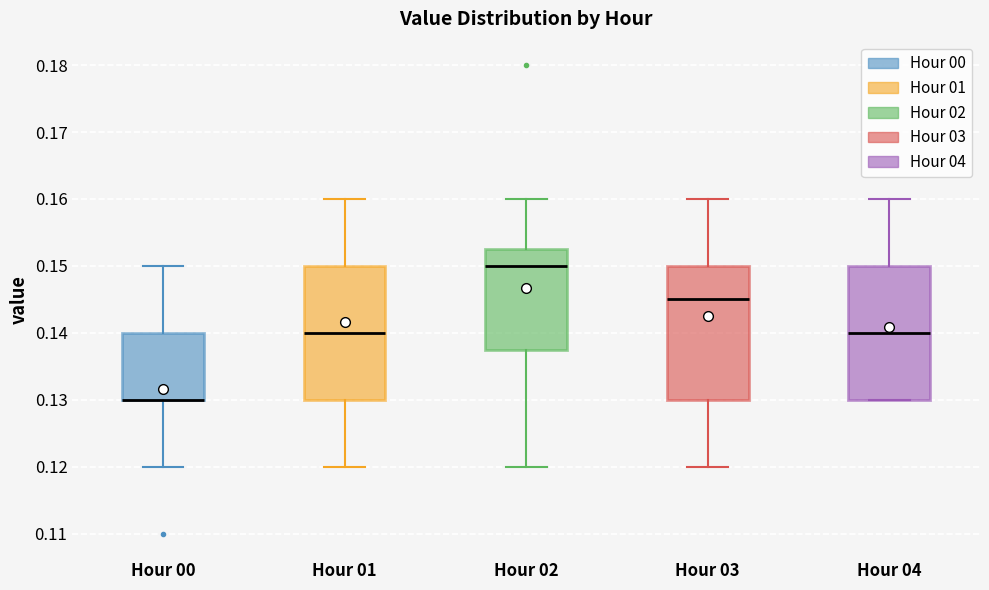

Reading left to right, read every box against the y-axis: the position of its median line, the range the box covers, and the ends of its whiskers. The values are not printed on the chart, so give them approximately, as read against the axis.

Hour 00: median 0.130 (drawn on the box's lower edge), box 0.130 to 0.140, whiskers 0.120 to 0.150
Hour 01: median 0.140, box 0.130 to 0.150, whiskers 0.120 to 0.160
Hour 02: median 0.150, box 0.138 to 0.153, whiskers 0.120 to 0.160
Hour 03: median 0.145, box 0.130 to 0.150, whiskers 0.120 to 0.160
Hour 04: median 0.140, box 0.130 to 0.150, whiskers 0.130 to 0.160